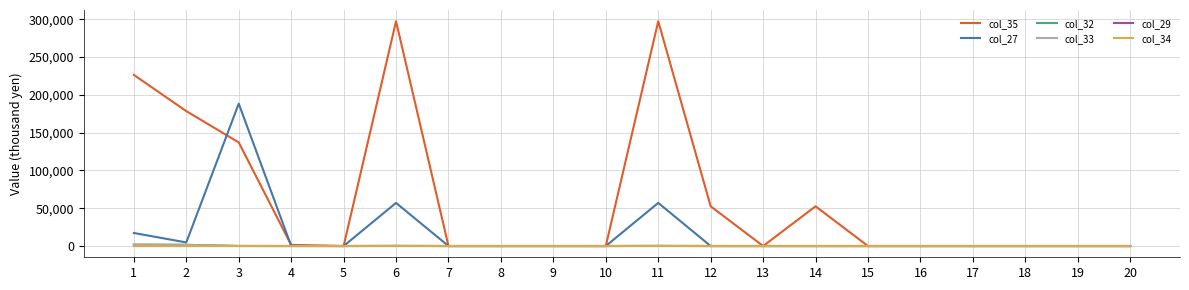

Is the value of col_27 at 11 greater than the value of col_34 at 2?

Yes